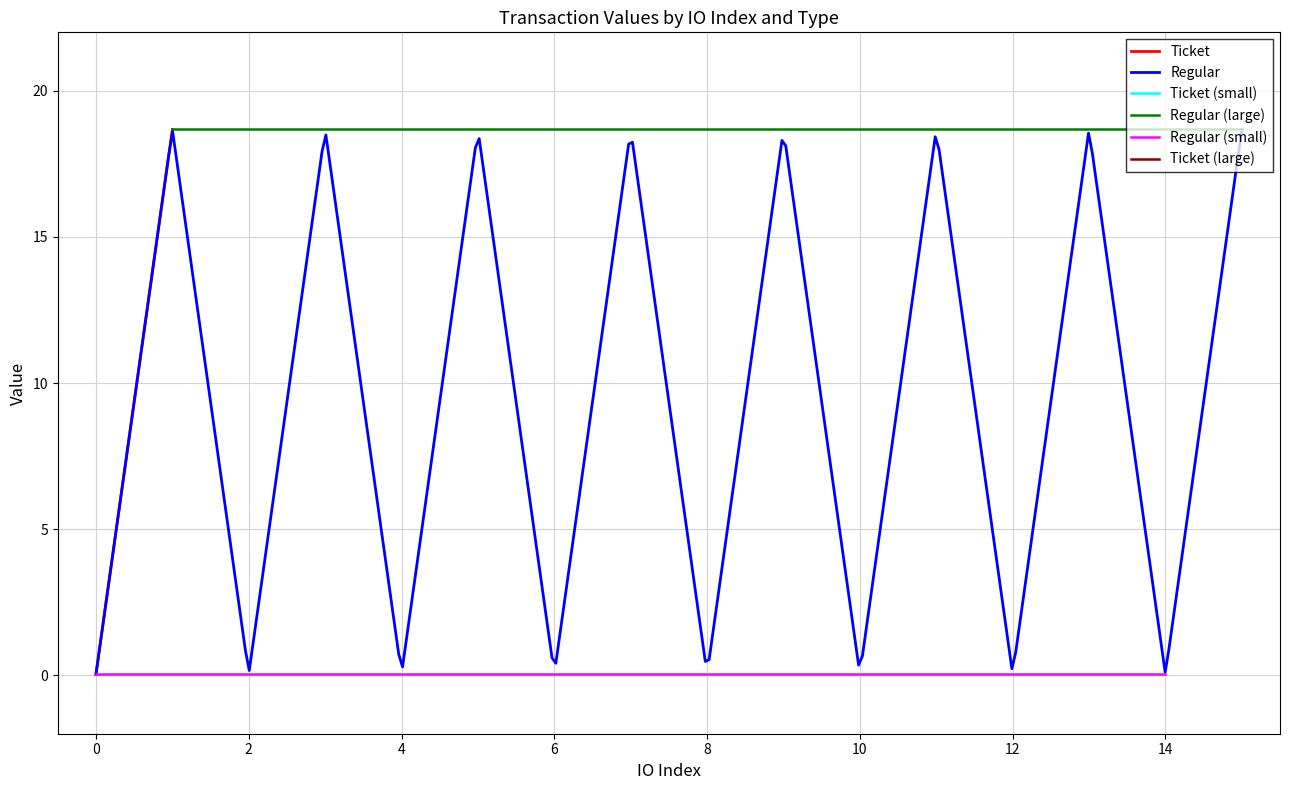

How many data points in Ticket are less than 18?

8